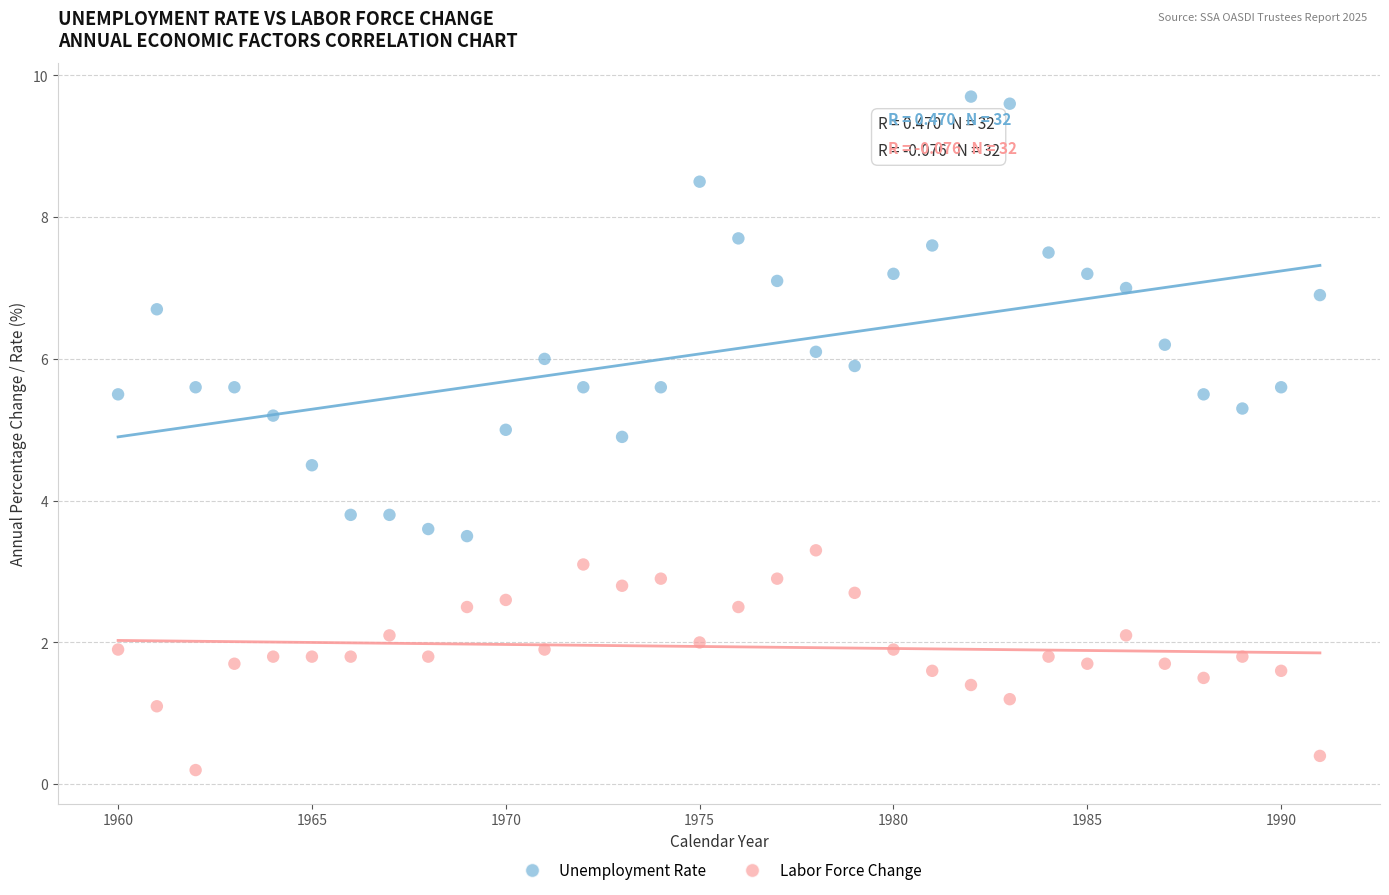

Which series contains the lowest Y value?

Labor Force Change